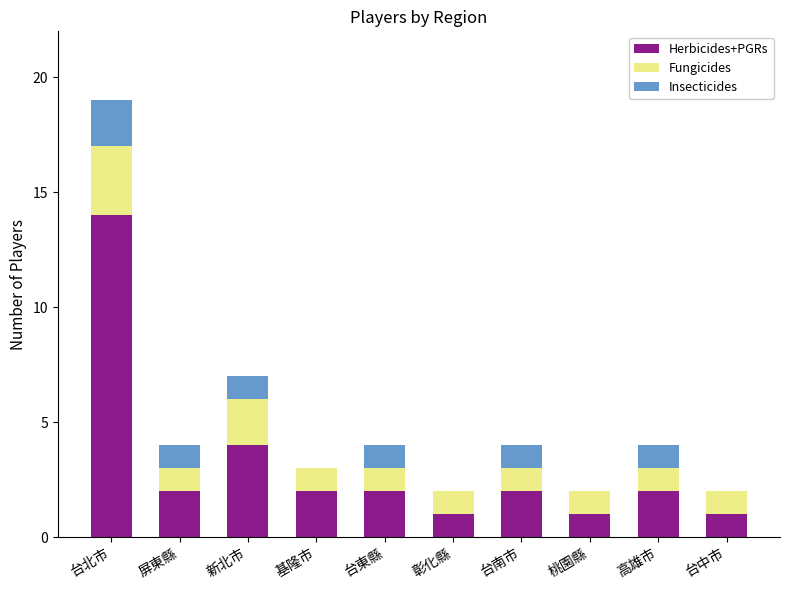

Where is Herbicides+PGRs nearest to the value 7?

新北市